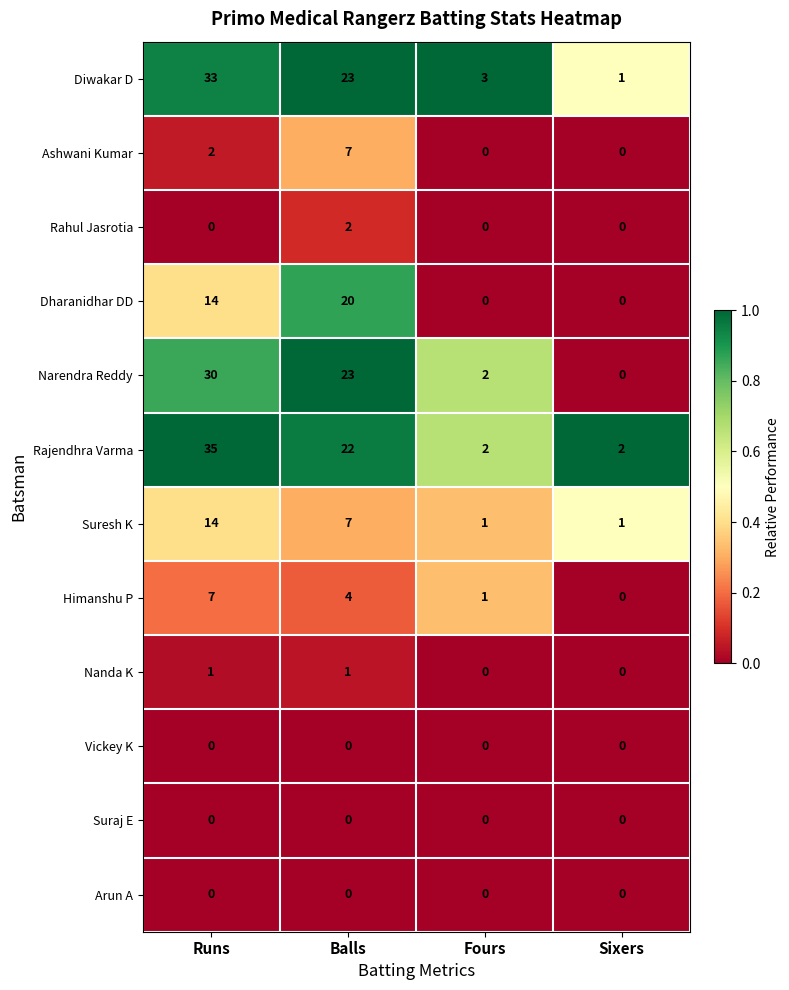

Which category has the highest value in the Himanshu P series?

Runs